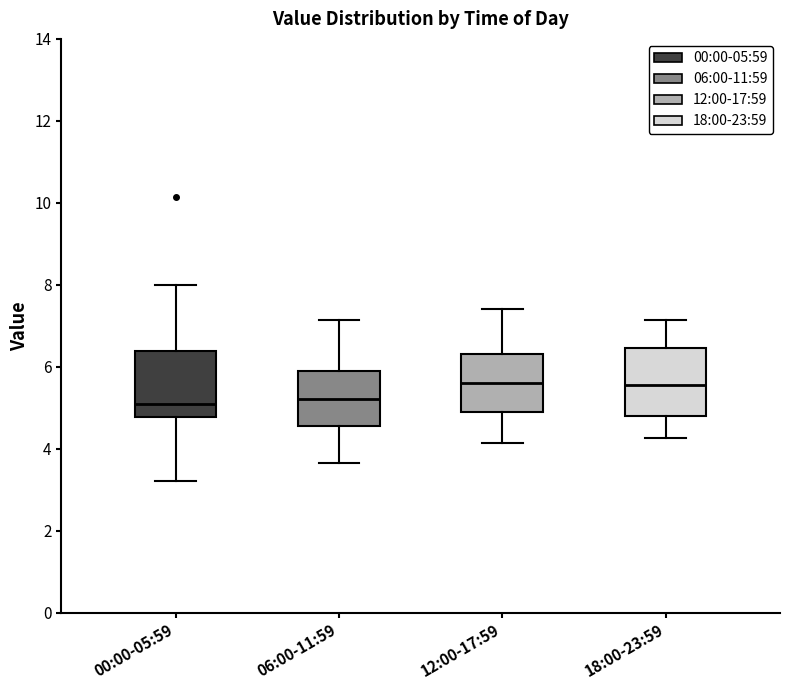

Reading left to right, transcribe this box plot: for each box, give where its median line is, the range the box spans, and where its two whiskers end, as read against the y-axis. The values are not printed on the chart, so give them approximately, as read against the axis.

00:00-05:59: median 5.2, box 4.8 to 6.4, whiskers 3.2 to 8.0
06:00-11:59: median 5.2, box 4.6 to 6.0, whiskers 3.6 to 7.2
12:00-17:59: median 5.6, box 5.0 to 6.4, whiskers 4.2 to 7.4
18:00-23:59: median 5.6, box 4.8 to 6.4, whiskers 4.2 to 7.2